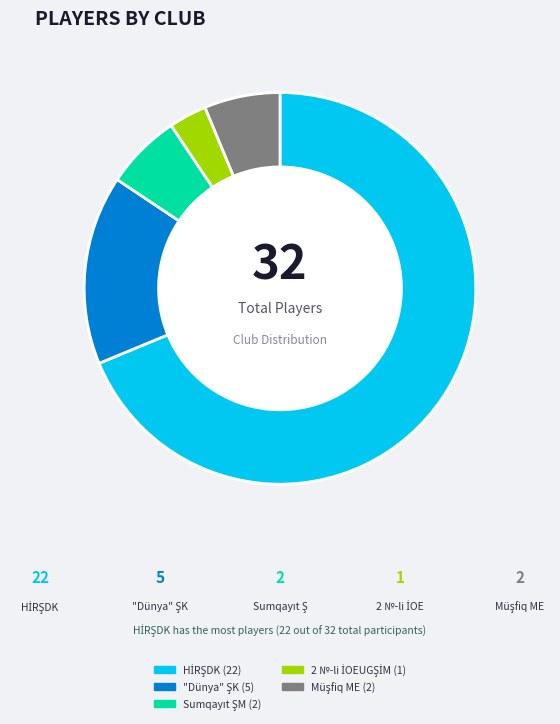

Is there any slice that represents more than half of the pie?

Yes